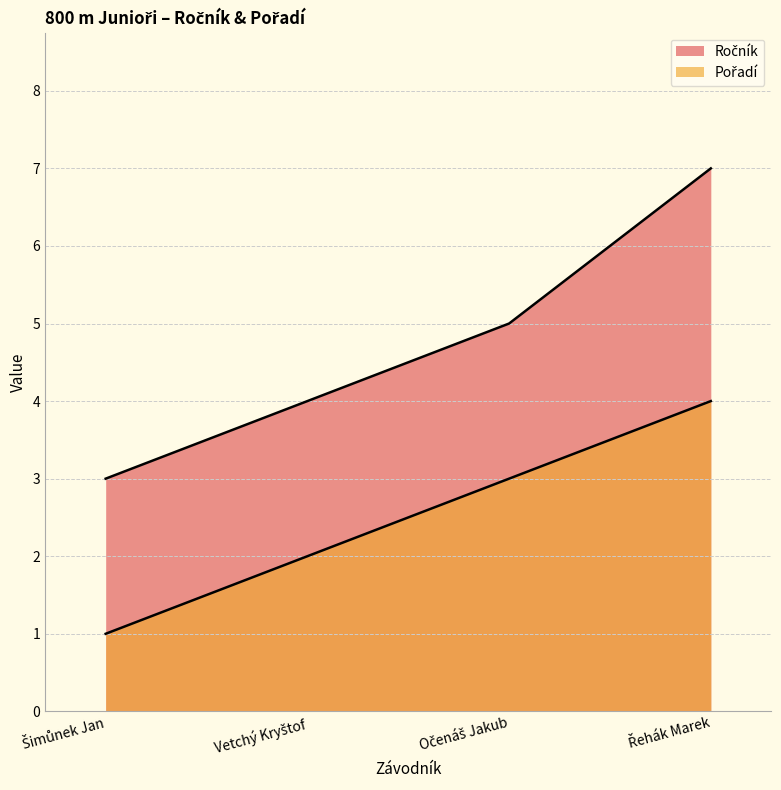

Read the Pořadí value at Vetchý Kryštof.

2